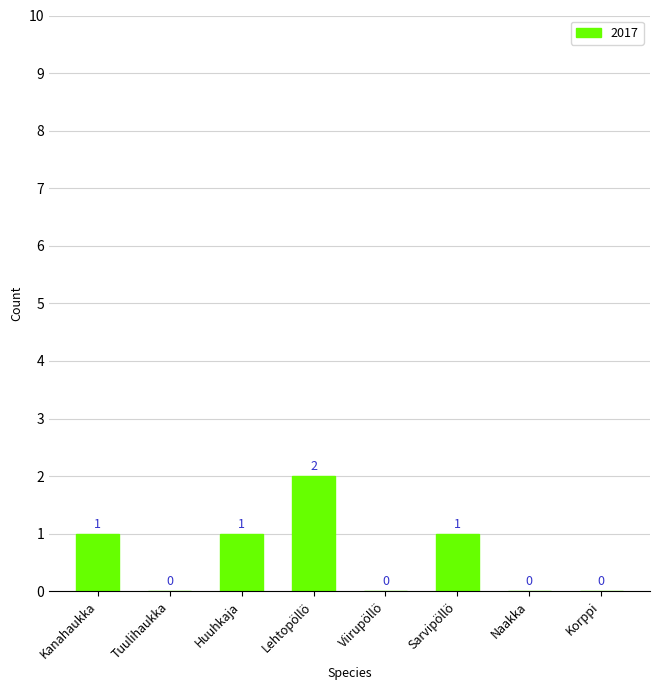

What is the sum of all values?

5